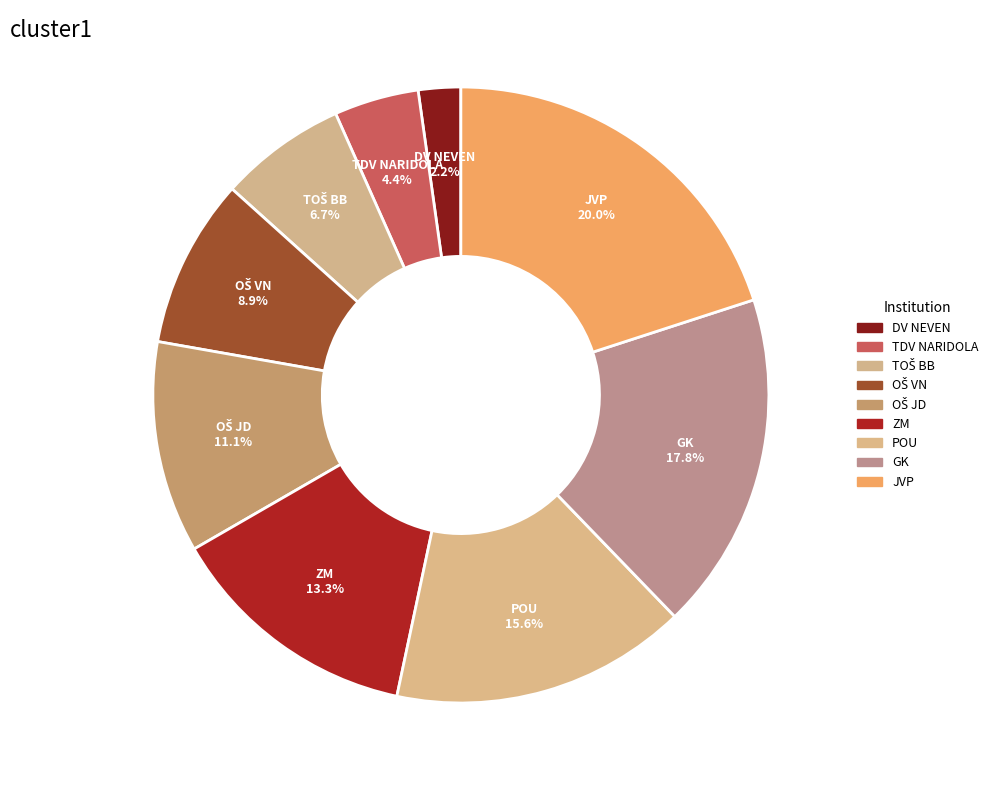

Which slice is the largest?

JVP